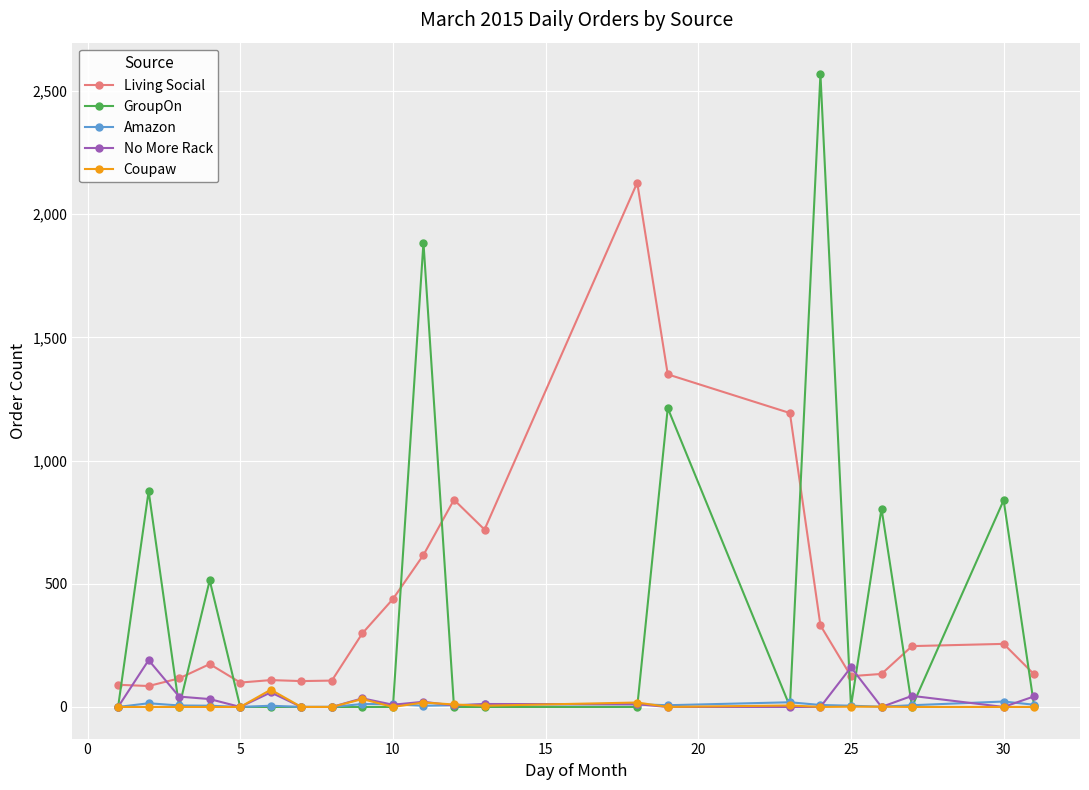

True or false: Living Social and Amazon intersect in this chart.

False